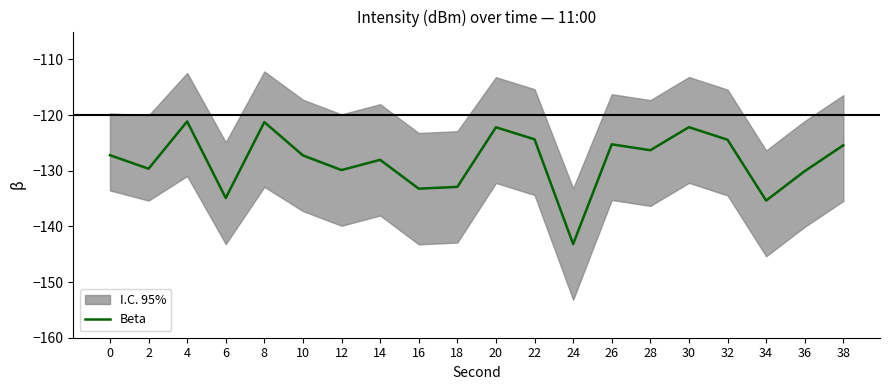

List the labels in order of value, largest first.

4, 8, 30, 20, 22, 32, 26, 38, 28, 0, 10, 14, 2, 12, 36, 18, 16, 6, 34, 24